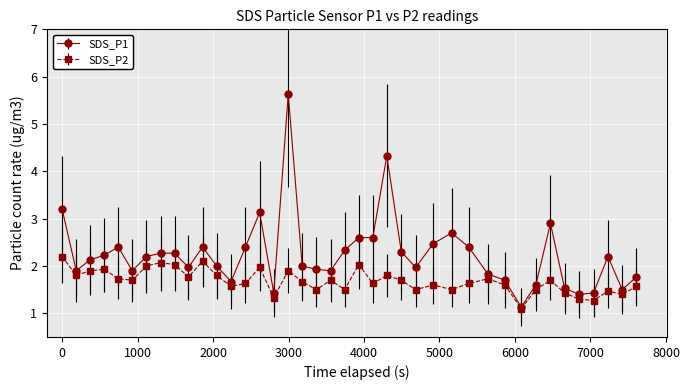

What is the difference between the maximum and minimum values in the SDS_P2 series?

1.1